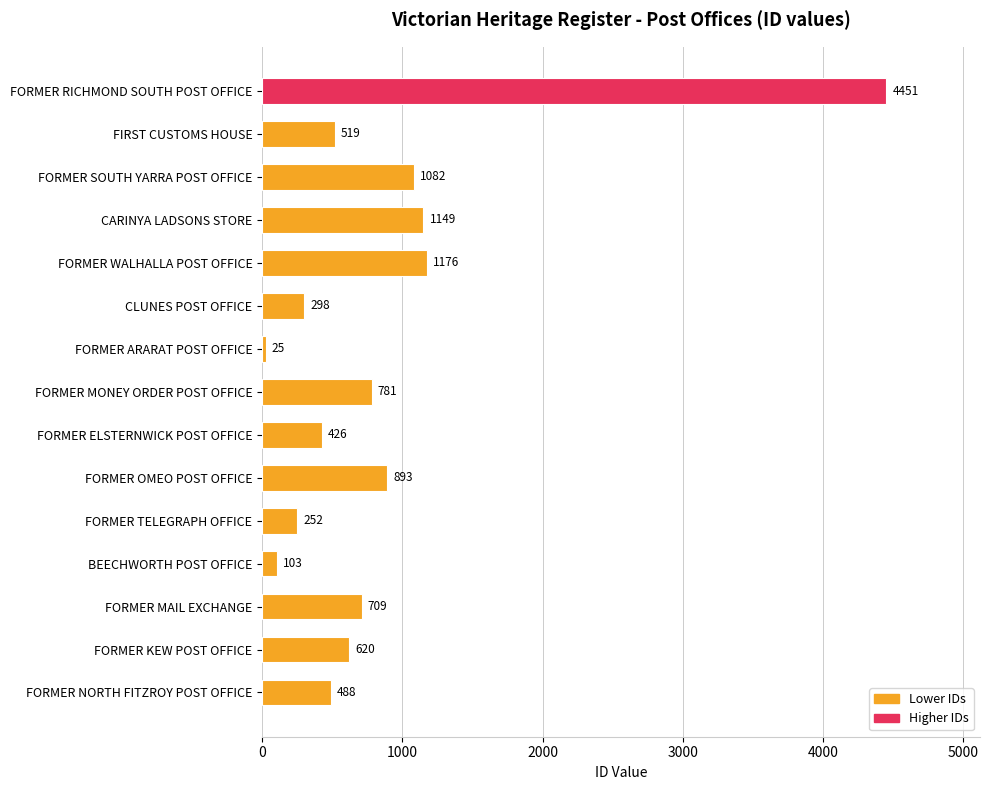

Does the chart contain stacked bars?

No